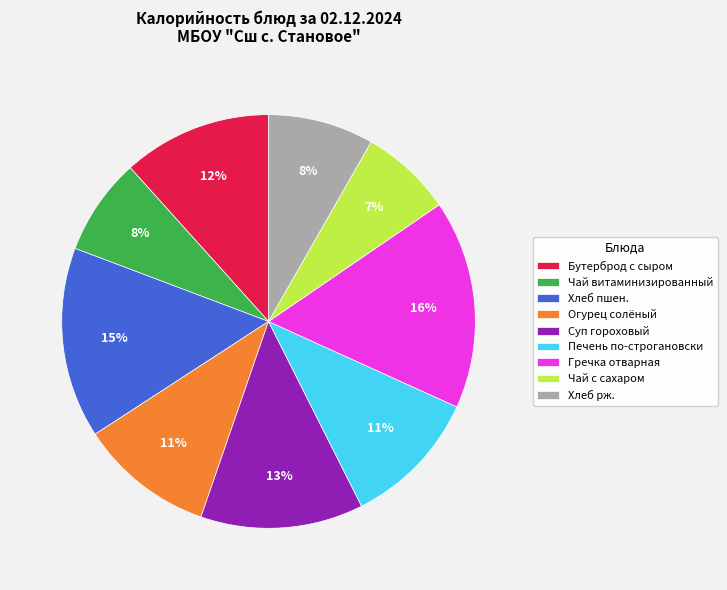

To the nearest percent, what portion does Чай витаминизированный represent?

8%